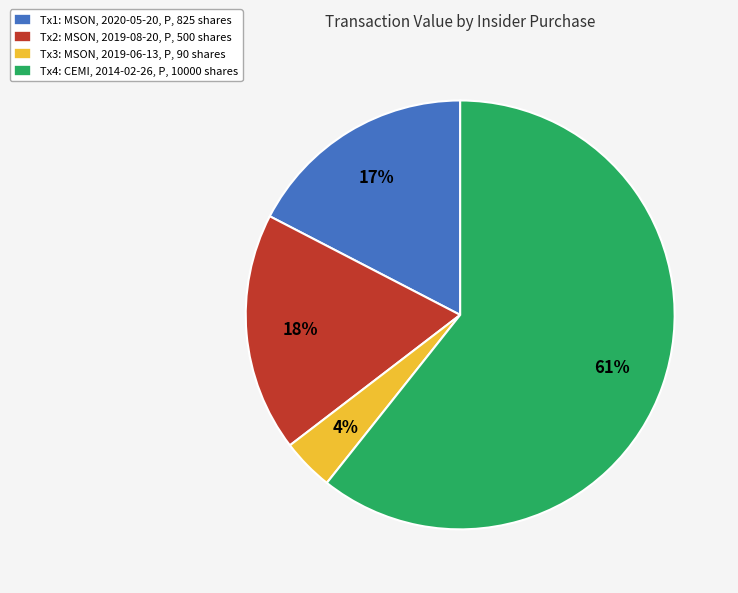

How many segments does this pie chart have?

4